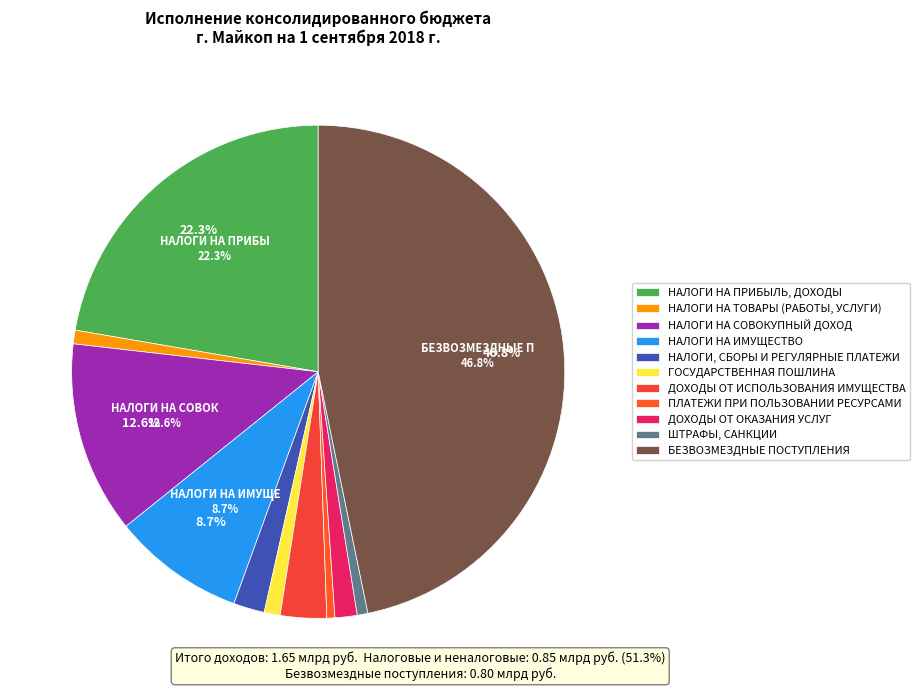

What percentage is the ДОХОДЫ ОТ ИСПОЛЬЗОВАНИЯ ИМУЩЕСТВА slice, to the nearest percent?

3%